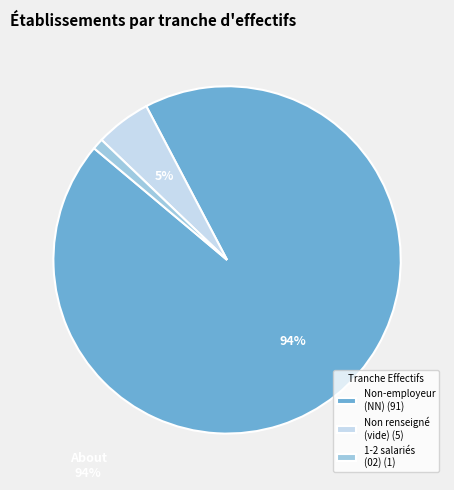

Which category has the biggest portion of the pie?

Non-employeur (NN) (91)